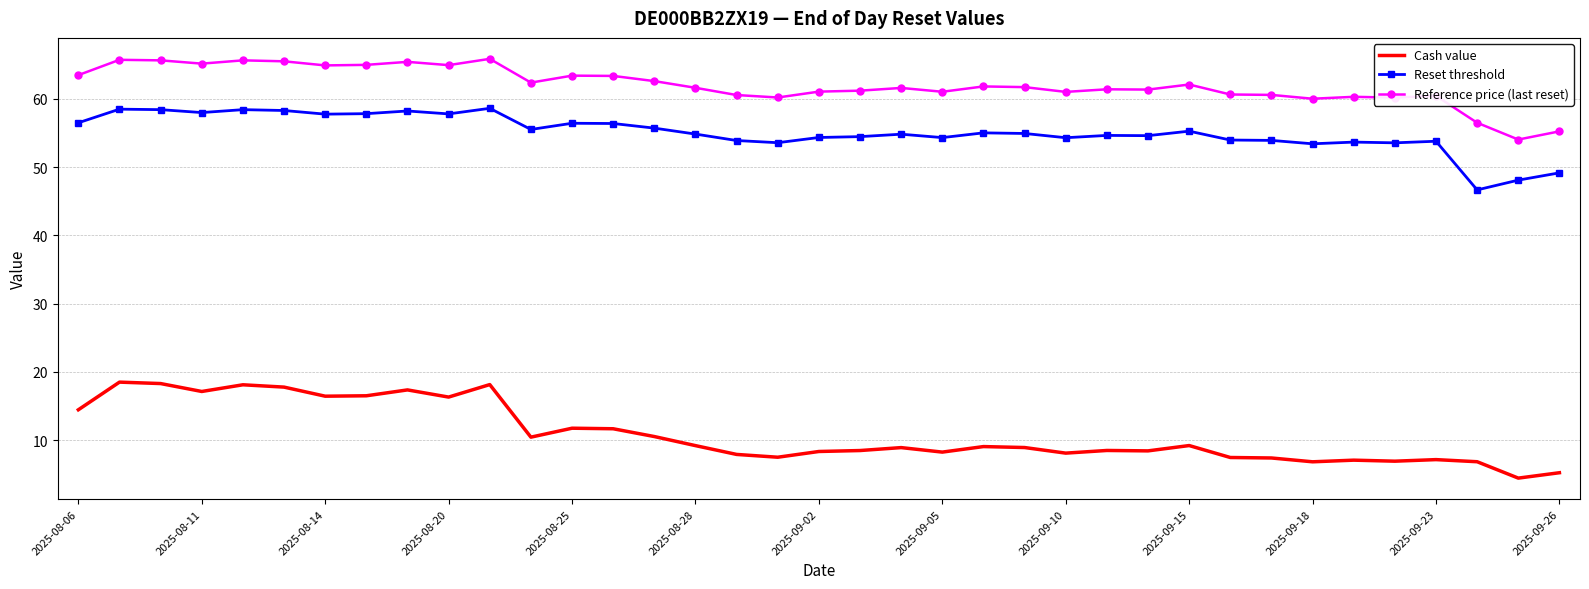

What is the maximum value for Reset threshold?

58.6